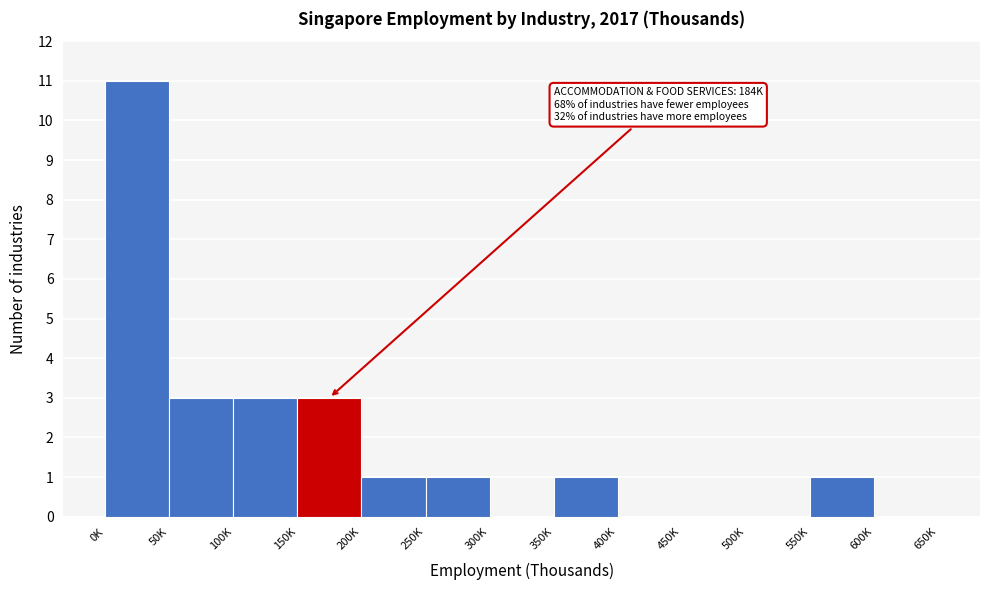

Reading left to right, transcribe all the data shown in this chart.

0K=11	50K=3	100K=3	150K=3	200K=1	250K=1	300K=0	350K=1	400K=0	450K=0	500K=0	550K=1	600K=0